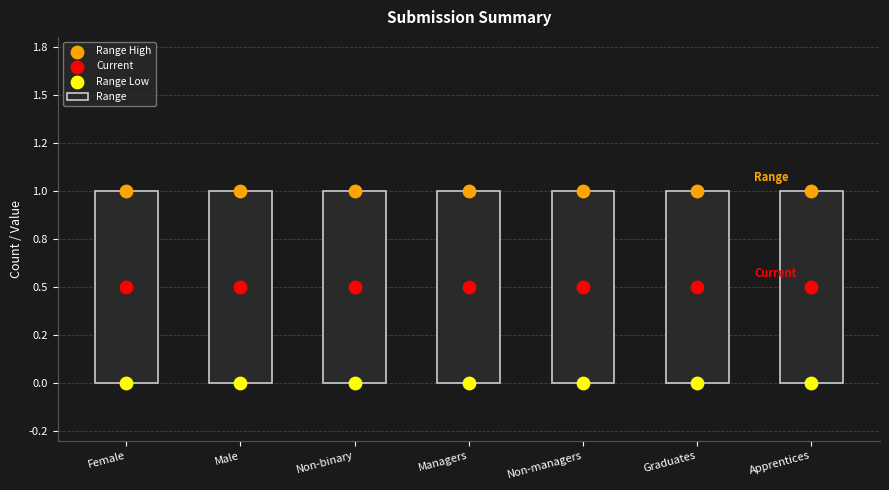

At which category is the sum across all series the highest?

Female